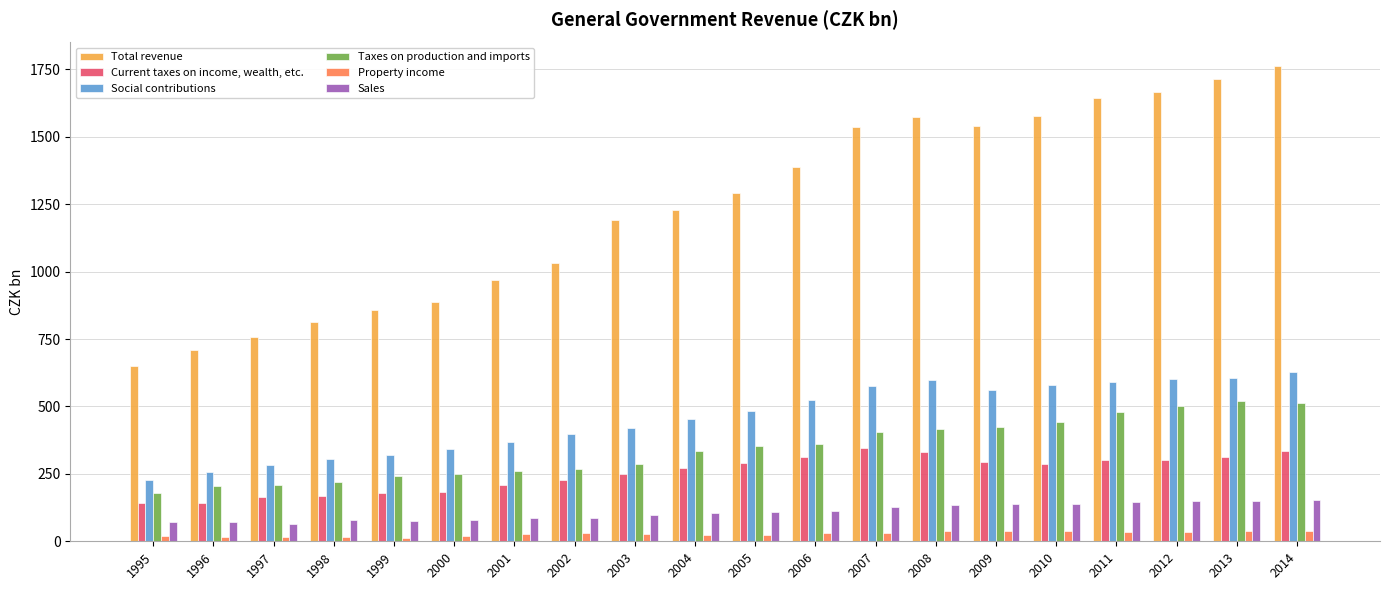

What are all the series names shown in the legend?

Total revenue, Current taxes on income, wealth, etc., Social contributions, Taxes on production and imports, Property income, Sales